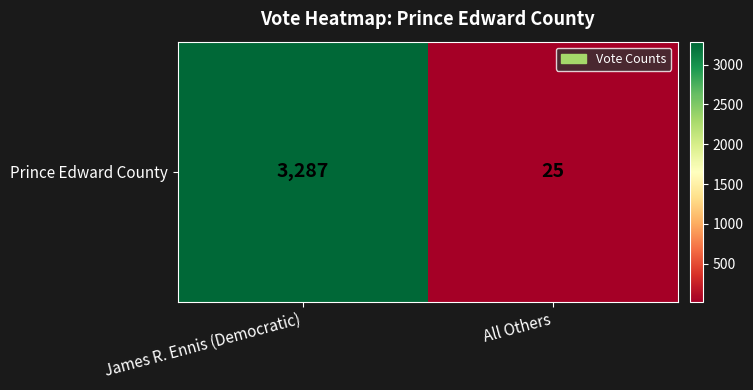

What is the change in value from James R. Ennis (Democratic) to All Others?

-3262